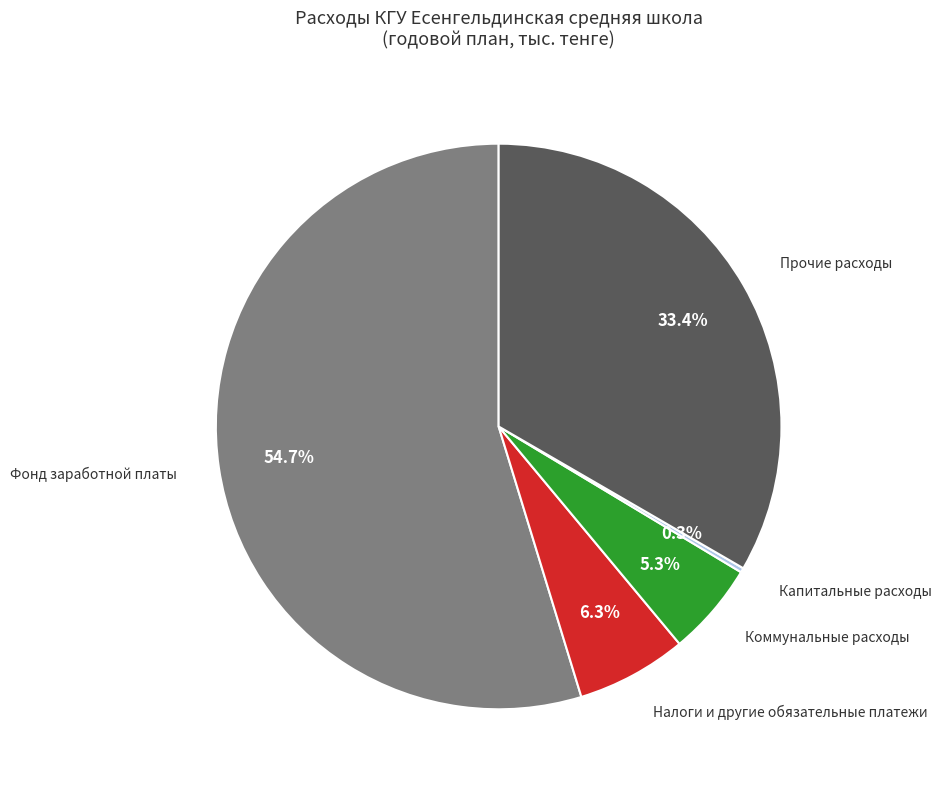

The Фонд заработной платы slice represents 63% of the pie. True or false?

False